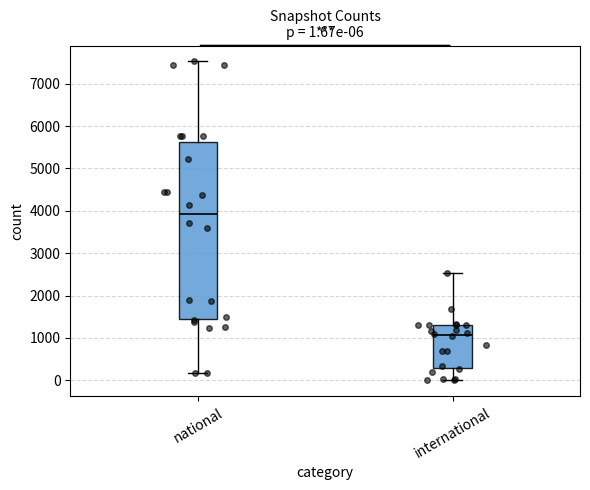

Which box has the lowest median line?

international